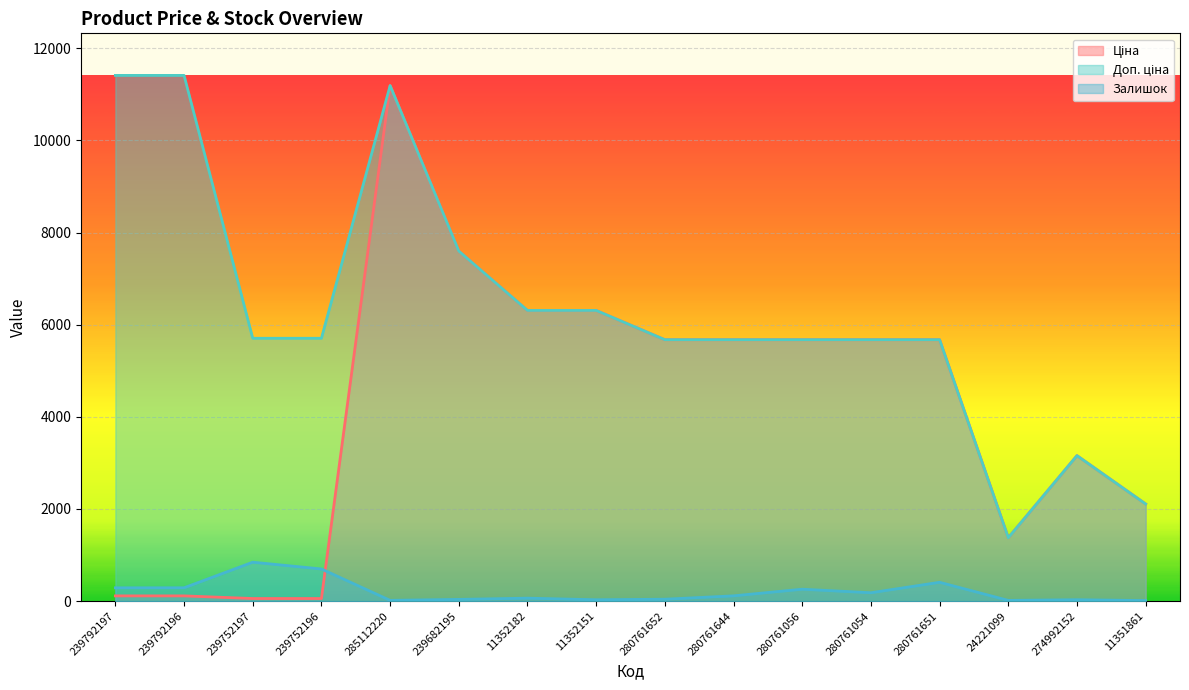

Count the number of data series in this chart.

3